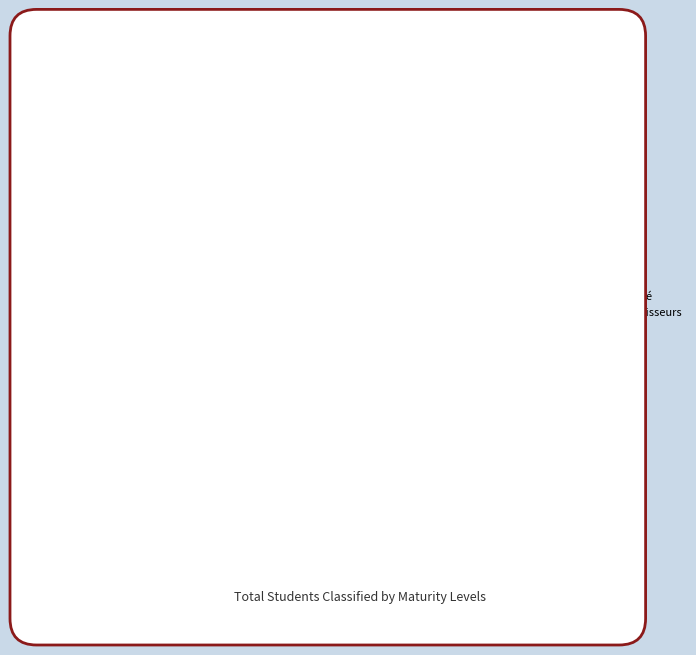

What percentage do Processus 4 and Analyse du besoin together represent?

28.6%